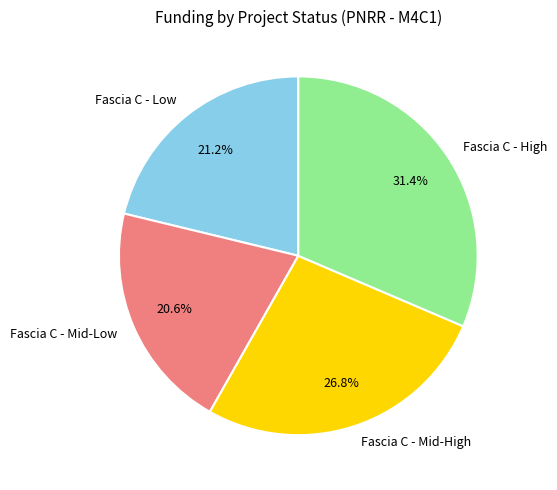

How many slices are in this pie chart?

4